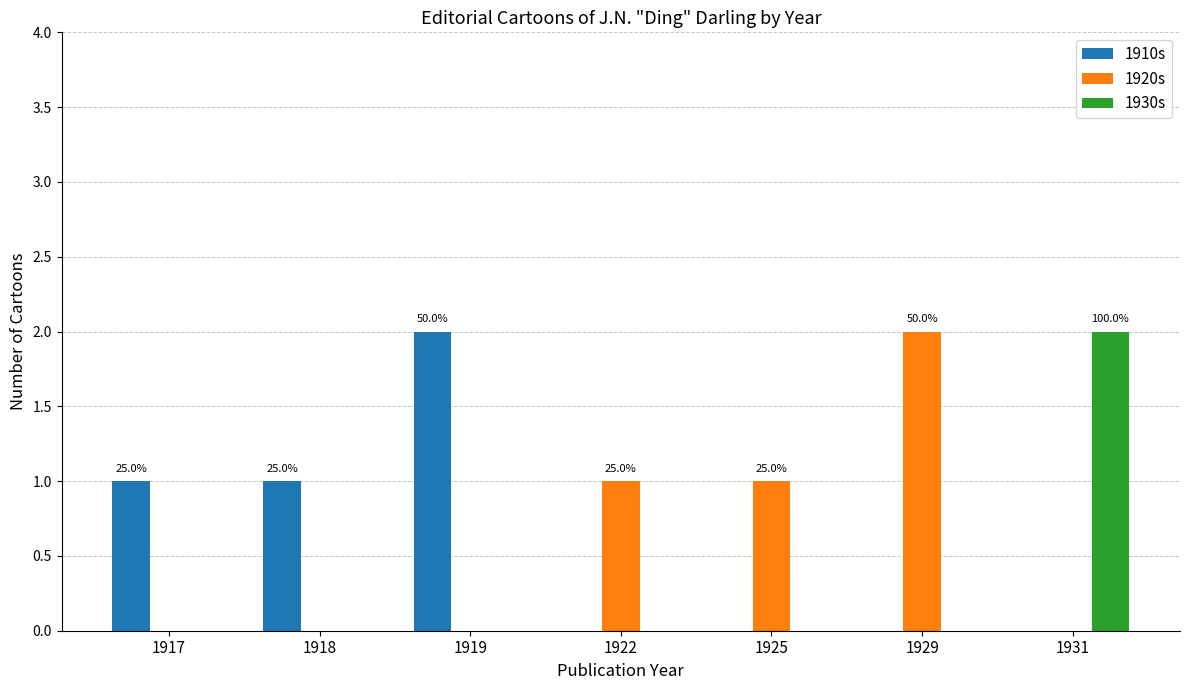

What is the sum of all 1910s values?

4